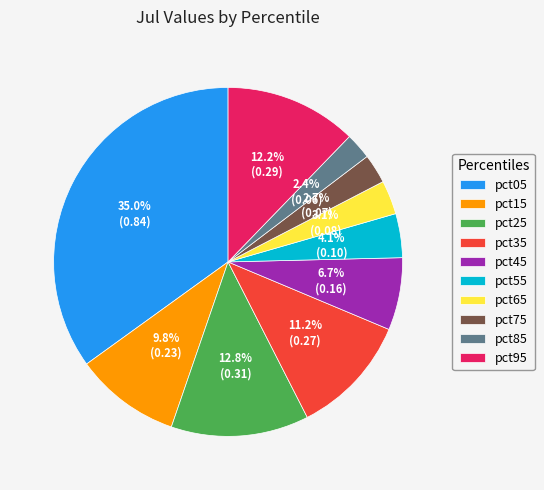

Is pct65 the majority of the pie?

No